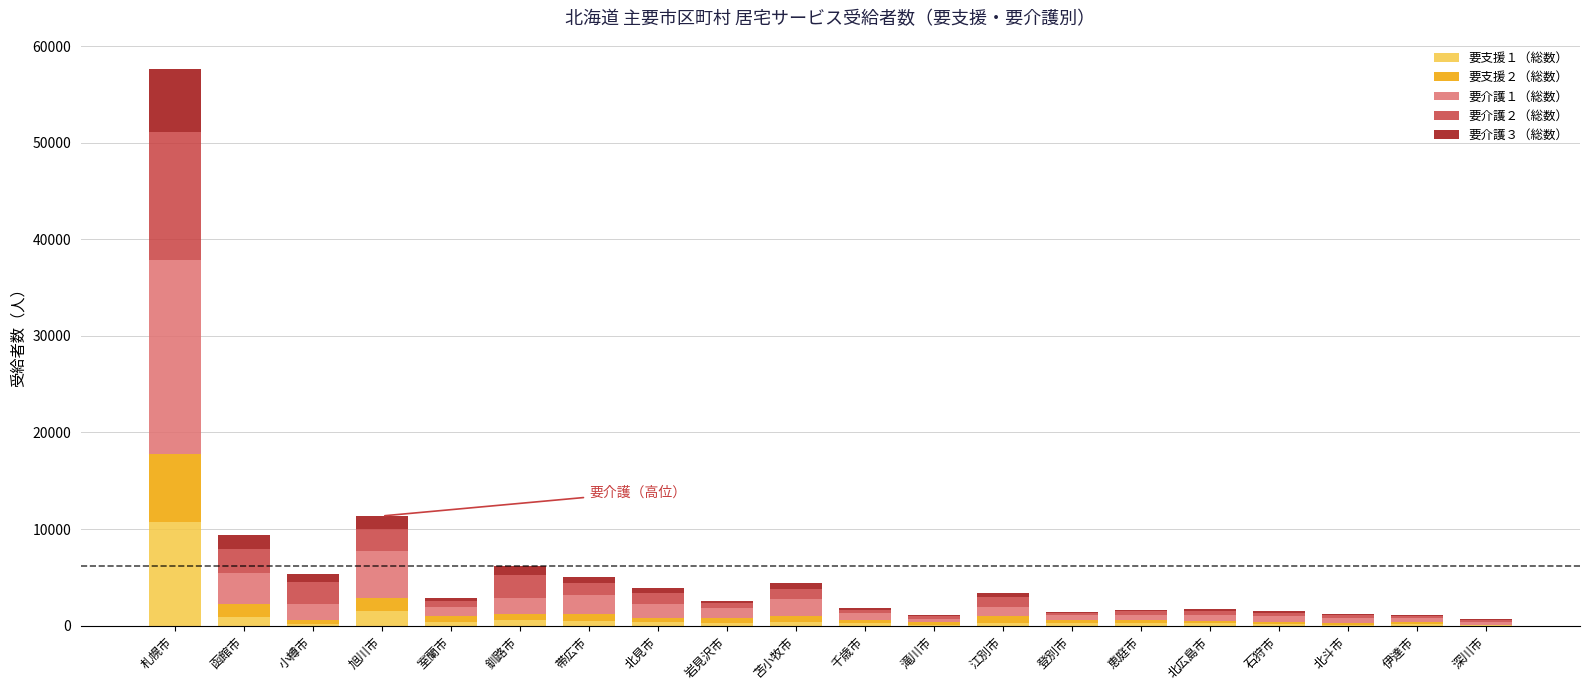

At which category is the sum across all series the highest?

札幌市